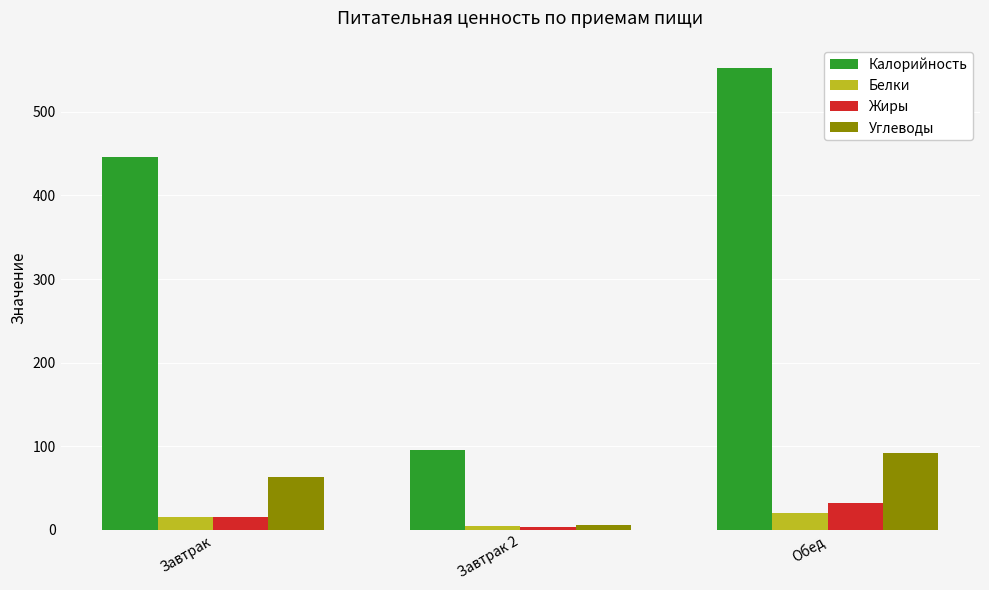

The Углеводы series shows 27.3 at Завтрак. True or false?

False